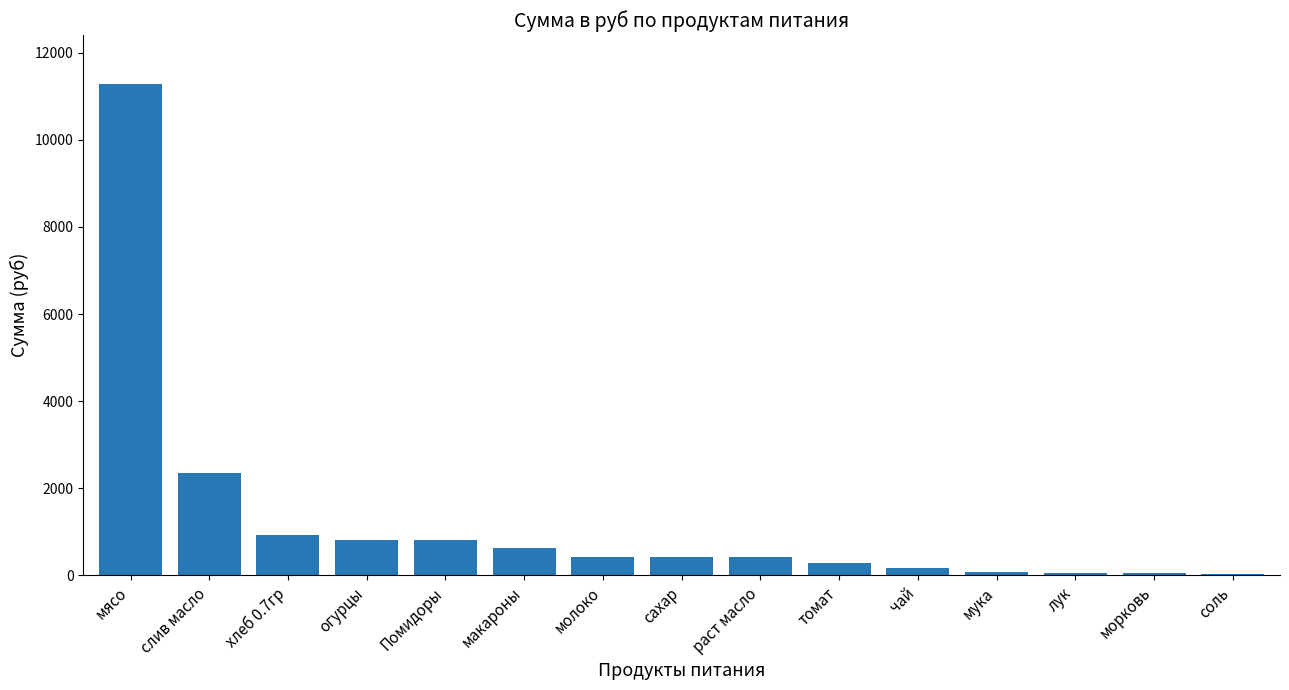

What is the average value?

1249.4